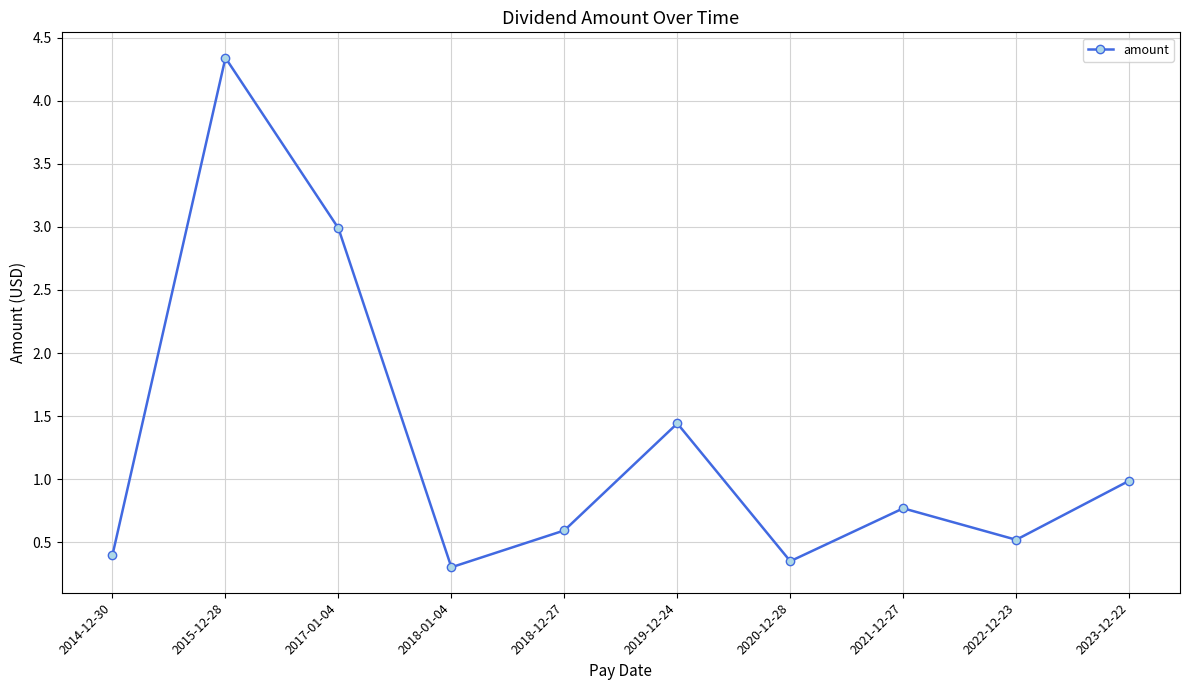

Read the value at 2022-12-23.

0.5